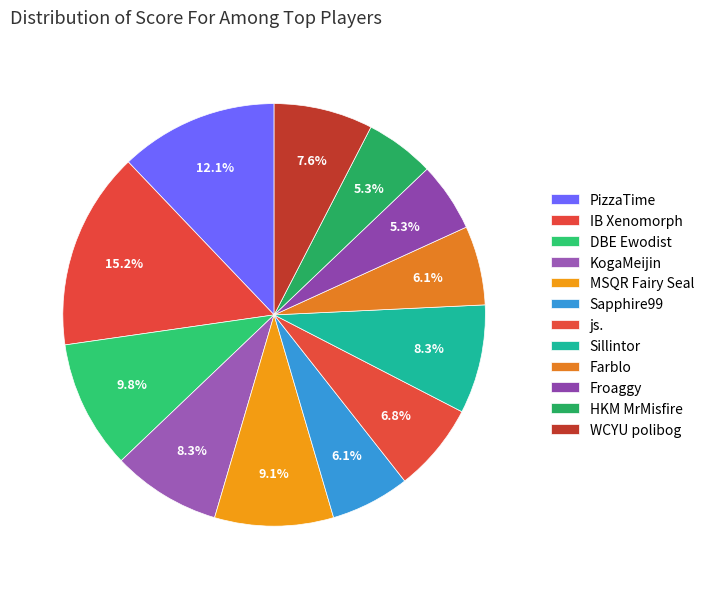

Is IB Xenomorph the majority of the pie?

No